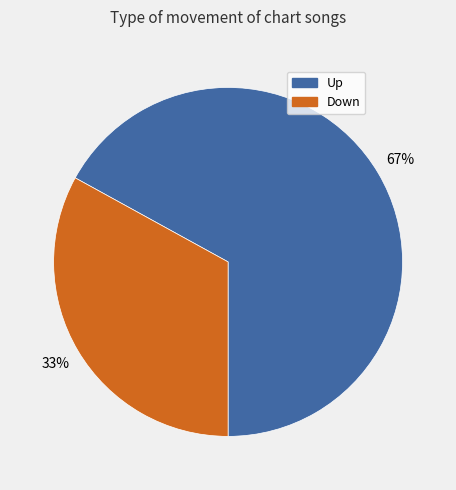

To the nearest percent, what is the average slice percentage?

50%